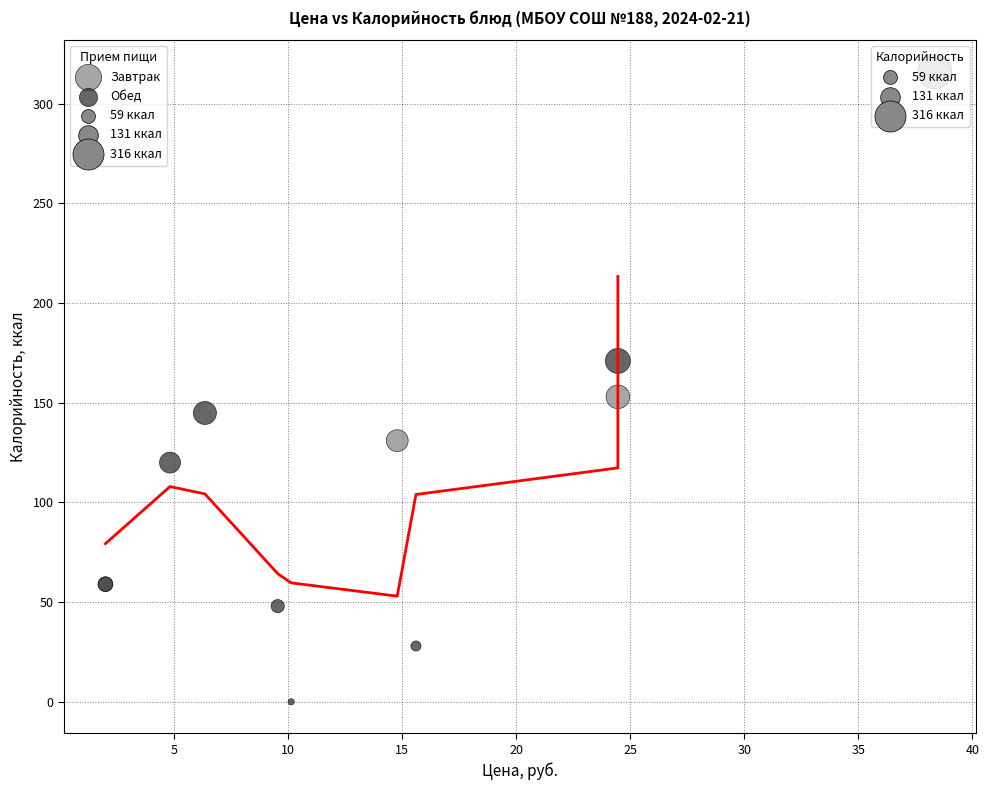

Which series reaches the minimum Y coordinate?

Обед